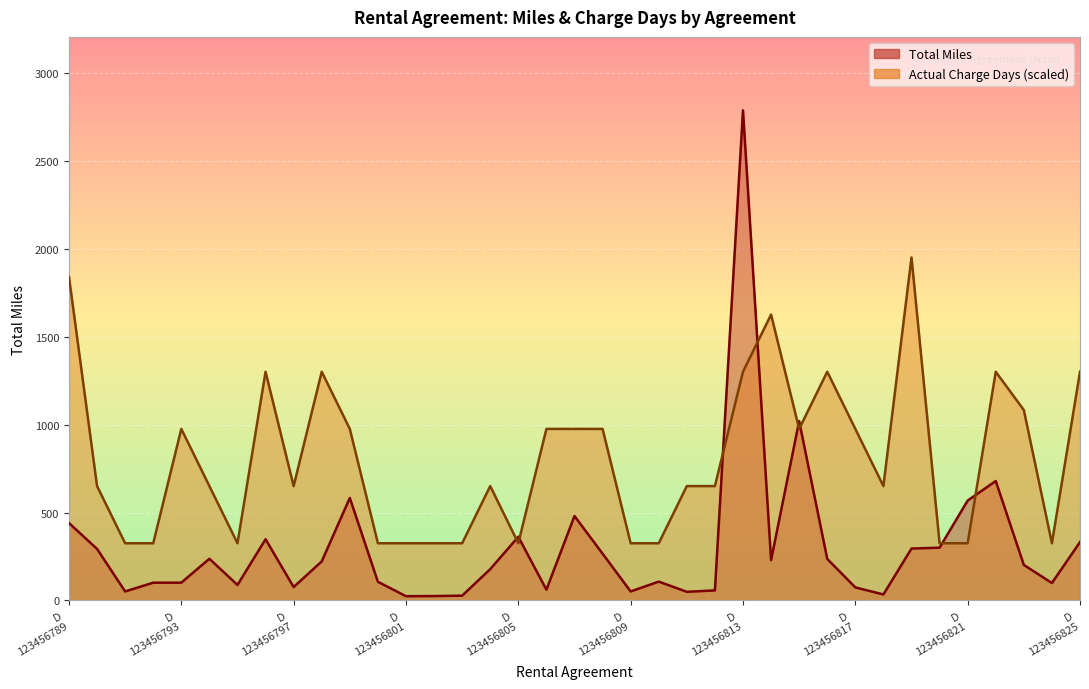

Reading right to left, what are all the values shown in this chart?

Total Miles: 332.0	99.0	202.0	679.0	568.0	300.0	295.0	34.0	74.0	236.0	1020.0	229.0	2787.0	57.0	49.0	107.0	51.0	266.0	480.0	61.0	362.0	178.0	27.0	25.0	24.0	106.0	583.0	222.0	76.0	348.0	88.0	237.0	101.0	101.0	51.0	293.0	440.0
Actual Charge Days: 1300.6	325.1	1082.7	1300.6	325.1	325.1	1950.9	650.3	975.4	1300.6	975.4	1625.8	1300.6	650.3	650.3	325.1	325.1	975.4	975.4	975.4	325.1	650.3	325.1	325.1	325.1	325.1	975.4	1300.6	650.3	1300.6	325.1	650.3	975.4	325.1	325.1	650.3	1840.3